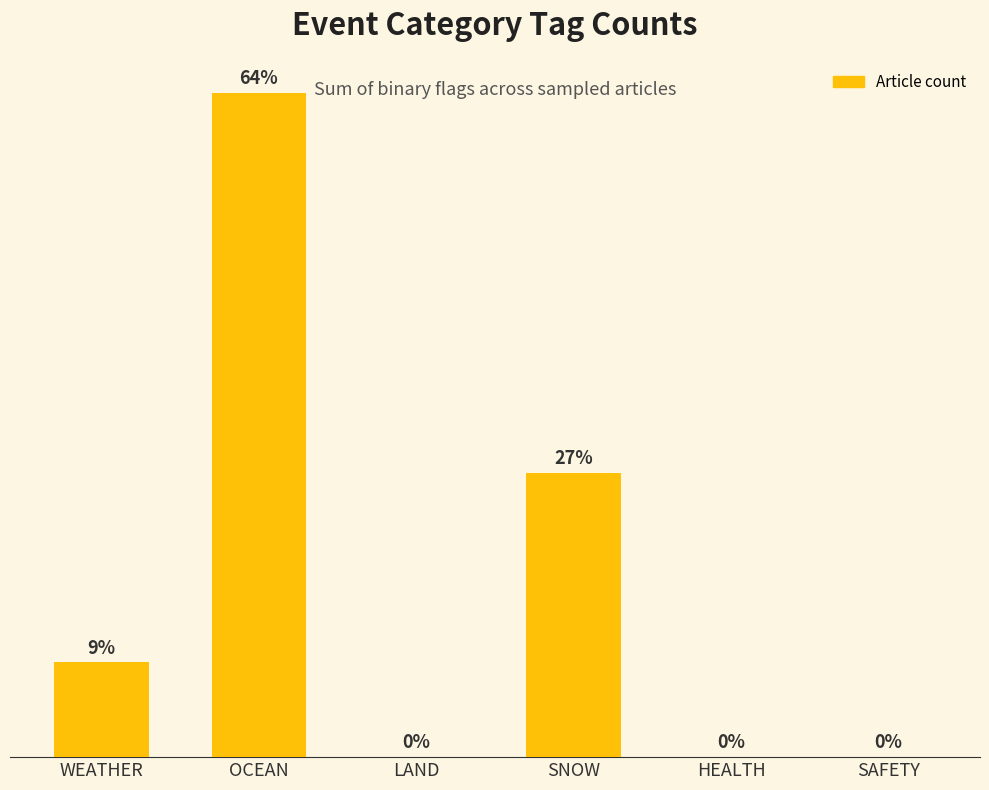

Which category has the highest value across all series?

OCEAN